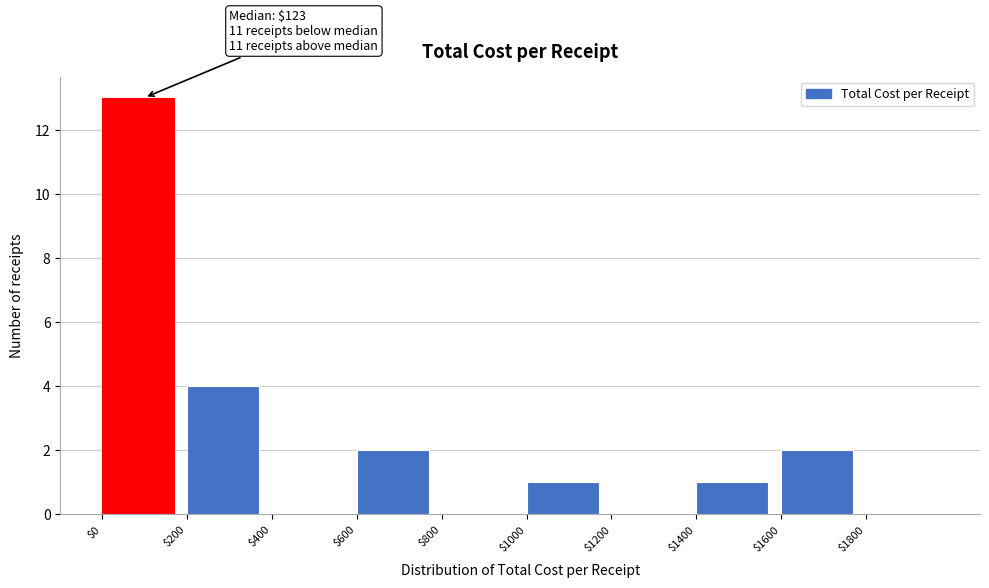

Over which range of the x-axis is the bar tallest?

0 to 200